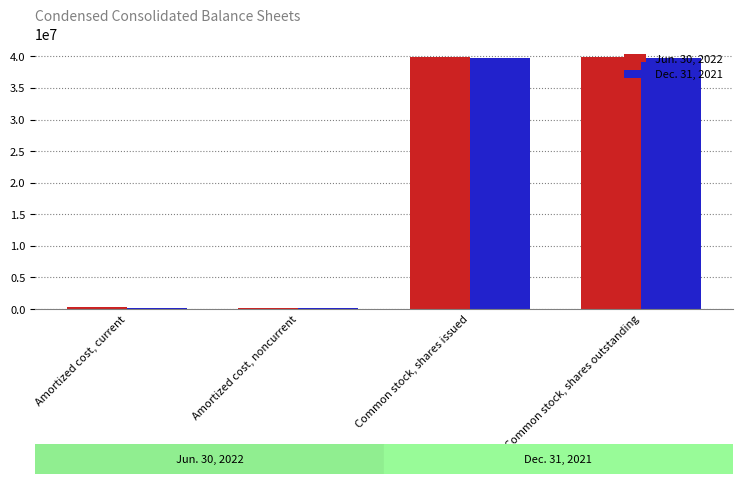

What is the total value across all series at Common stock, shares issued?

79656665